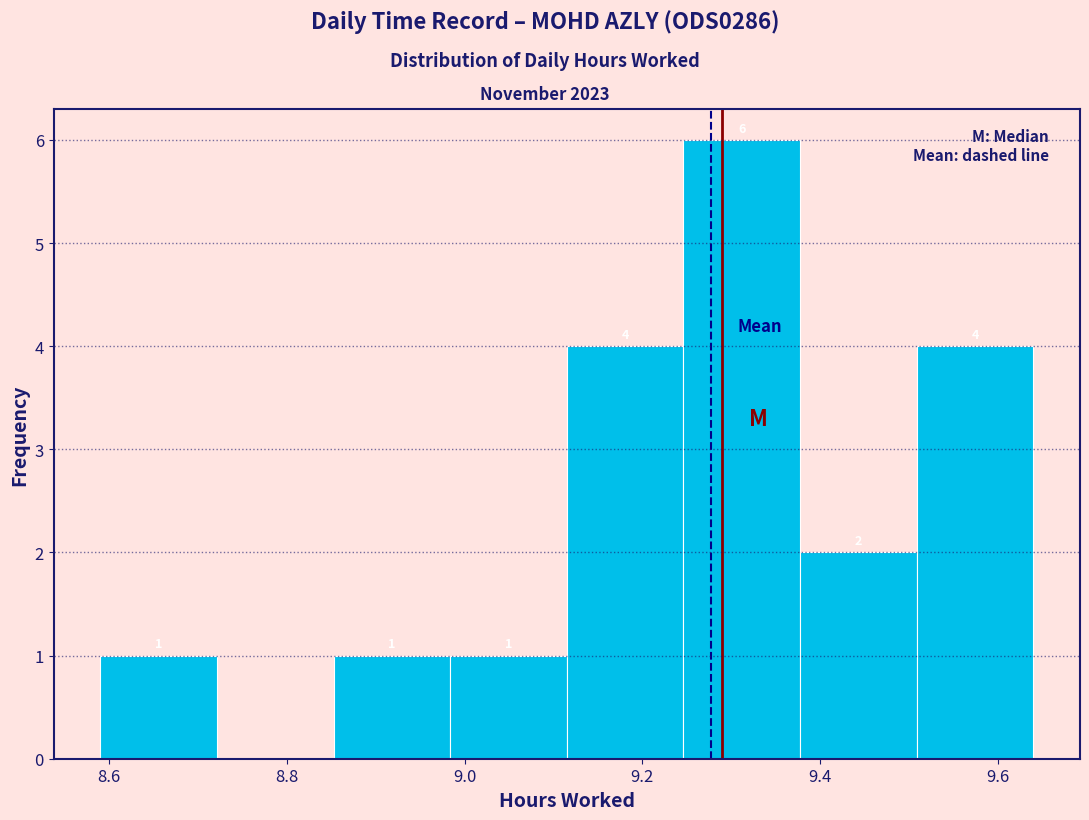

Over which range of the x-axis is the bar tallest?

9.24 to 9.38